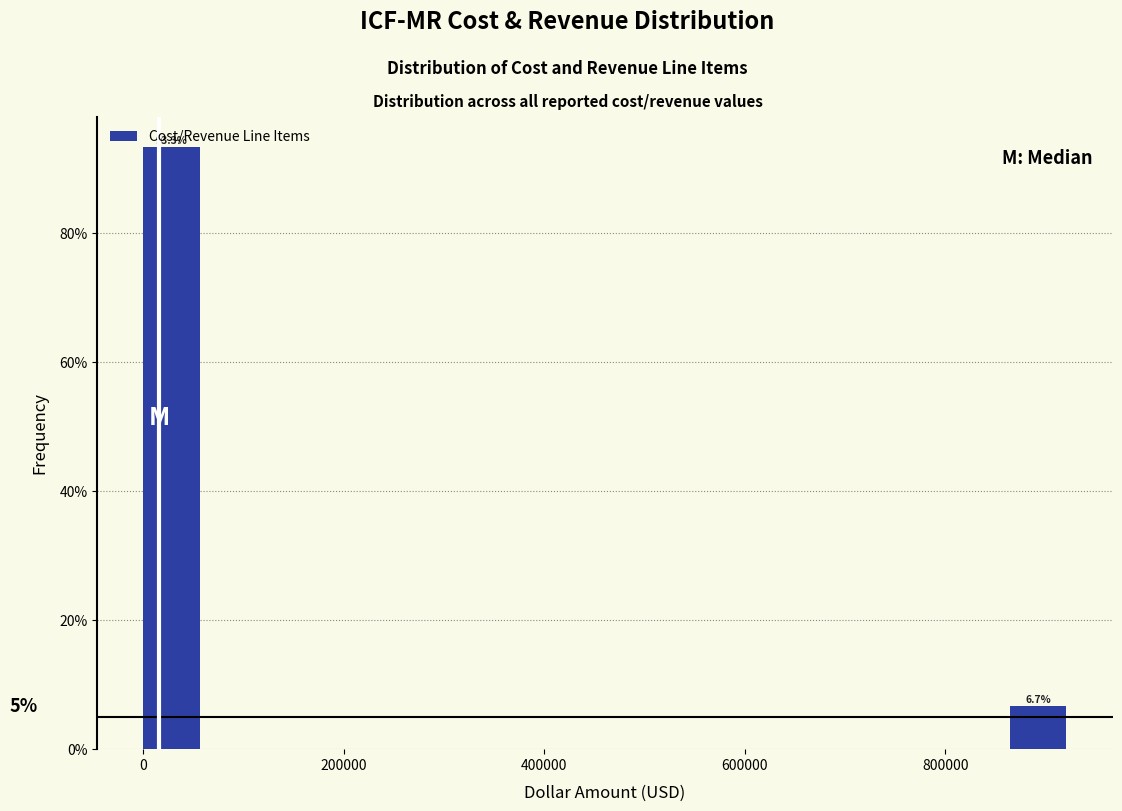

Around what value on the x-axis is the tallest bar? Give the approximate position of its centre, as read against the axis.

20000